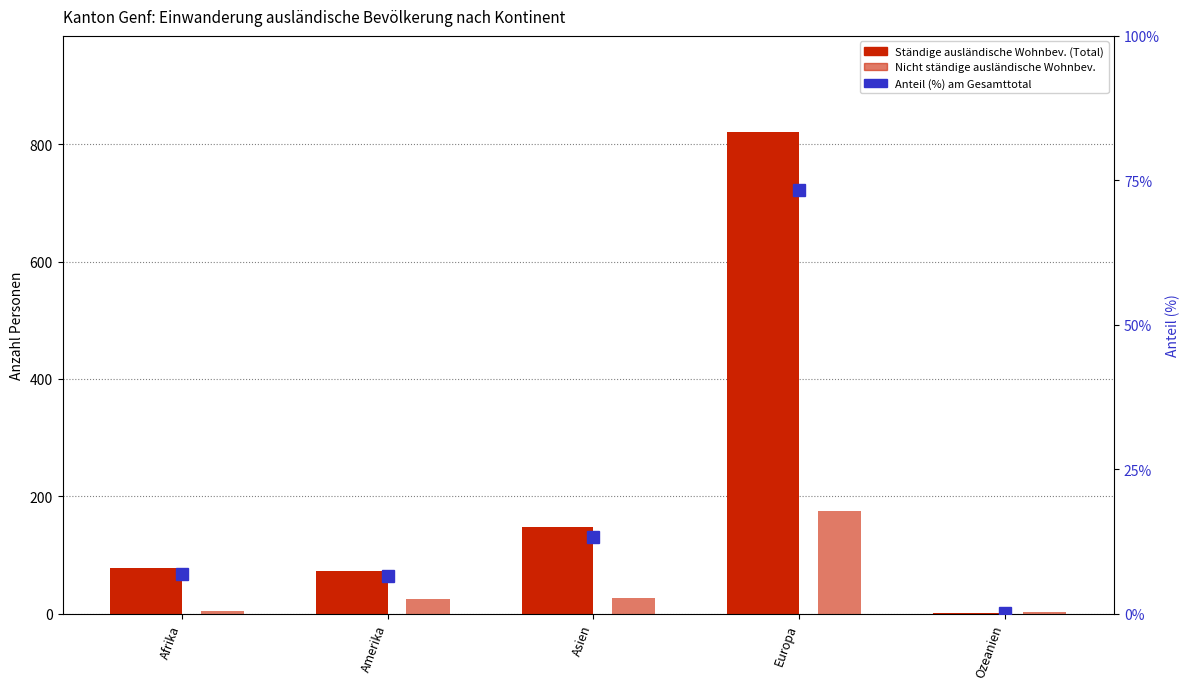

What is the total value across all series at Ozeanien?

4.1